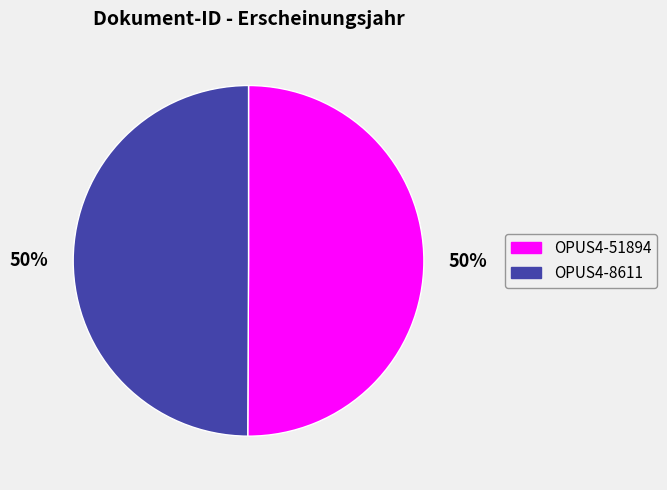

Count the number of slices in the pie.

2